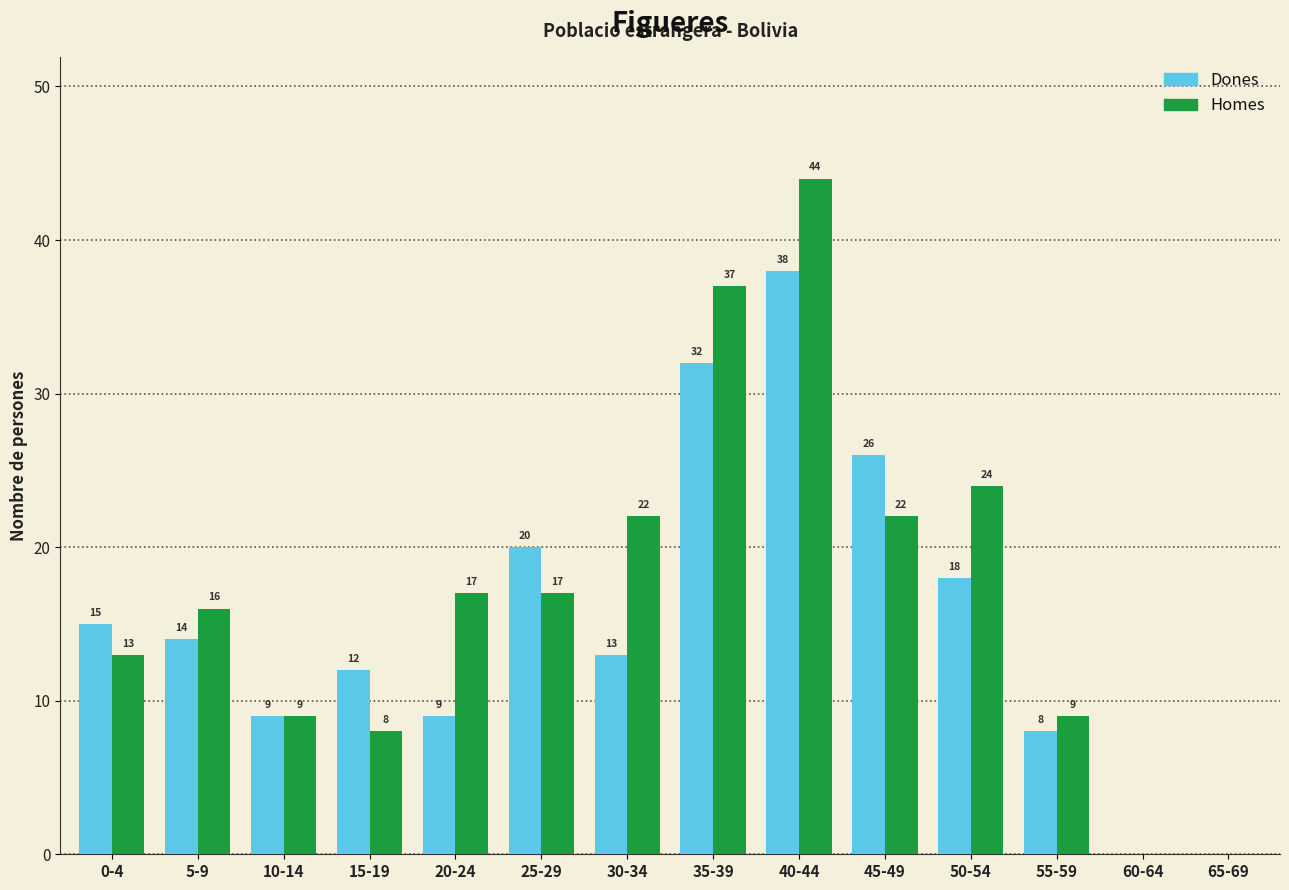

What is the average value of the Dones series?

15